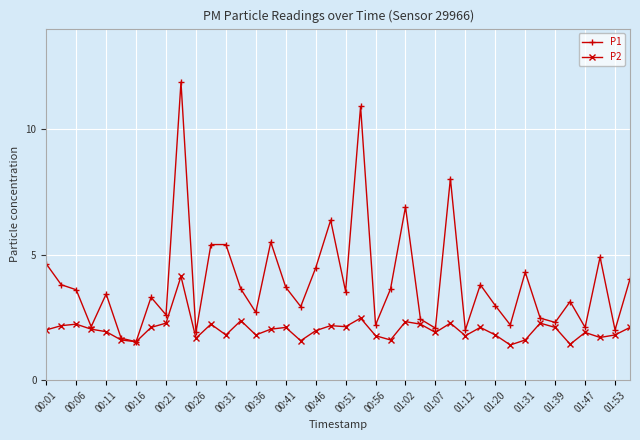

True or false: P1 has more than 1 points higher than both neighbors.

True